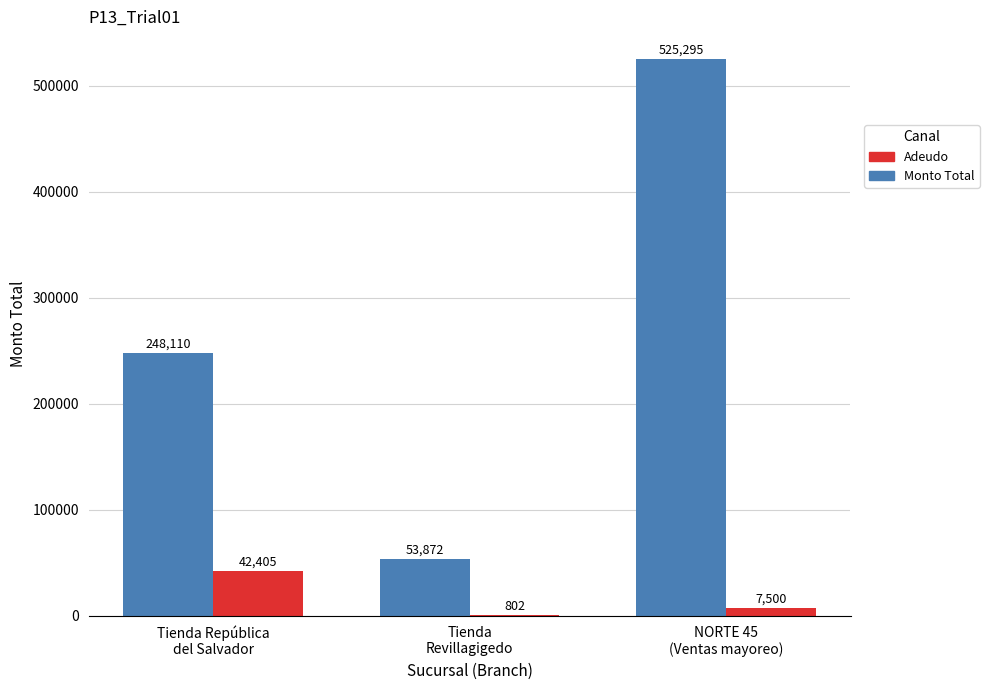

At which category is the sum across all series the highest?

NORTE 45
(Ventas mayoreo)